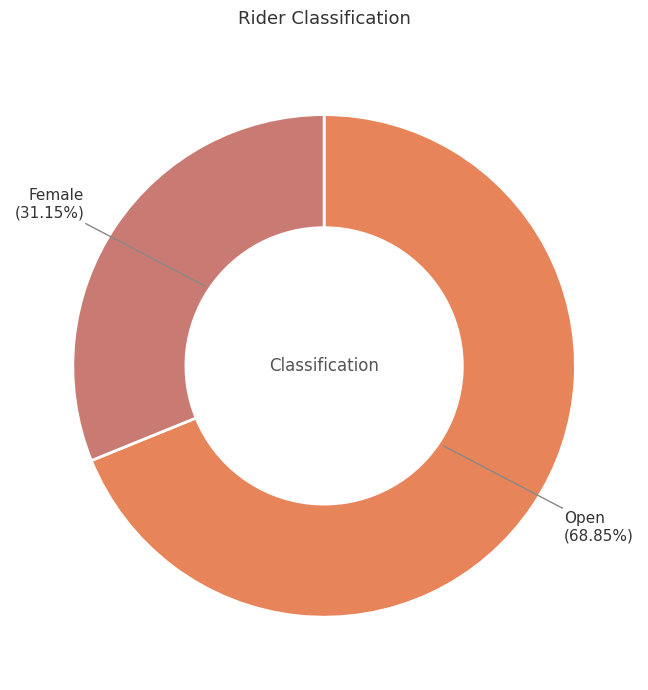

Rank the categories by value from lowest to highest.

Female, Open